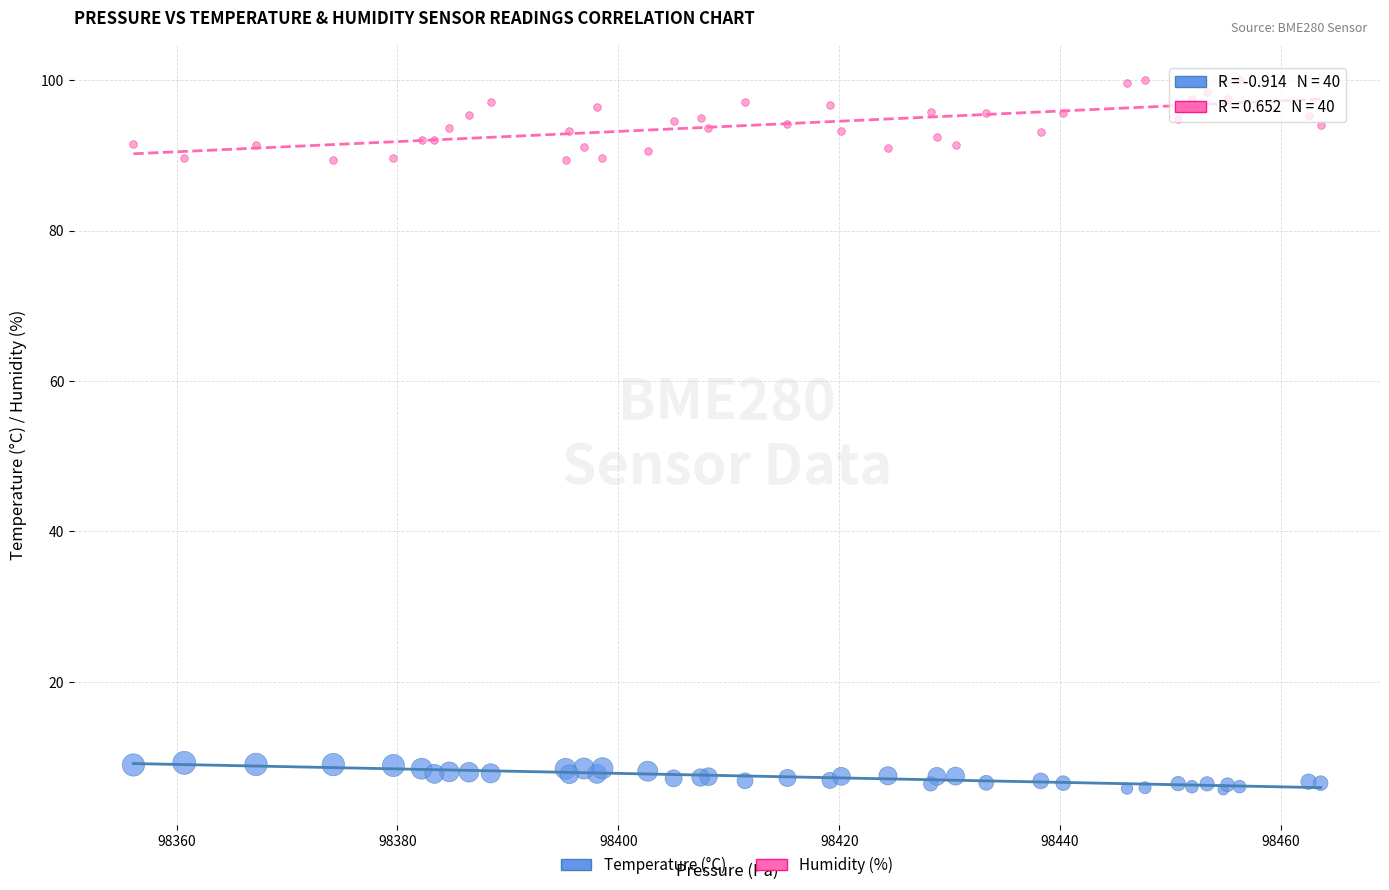

Which series reaches the maximum Y coordinate?

Humidity (%)